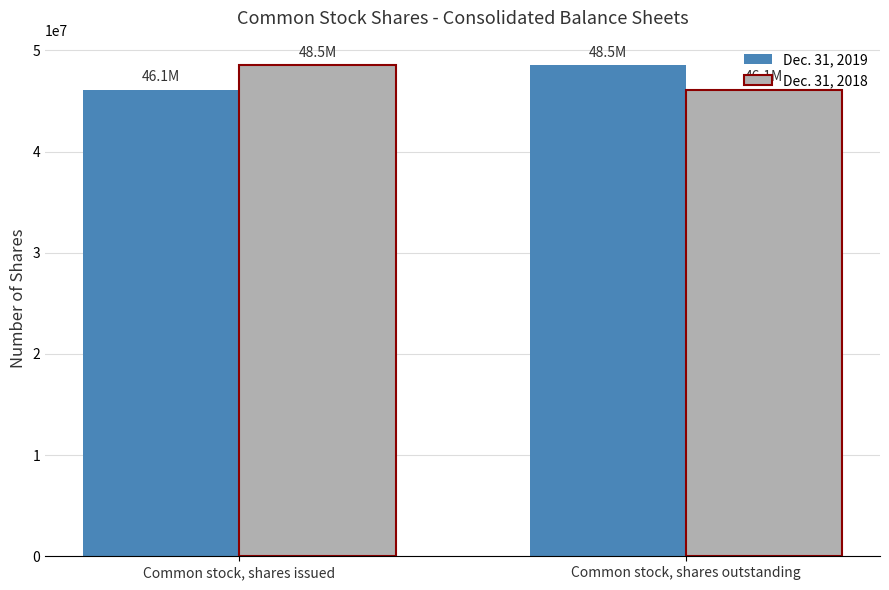

How many bars are there in total?

4